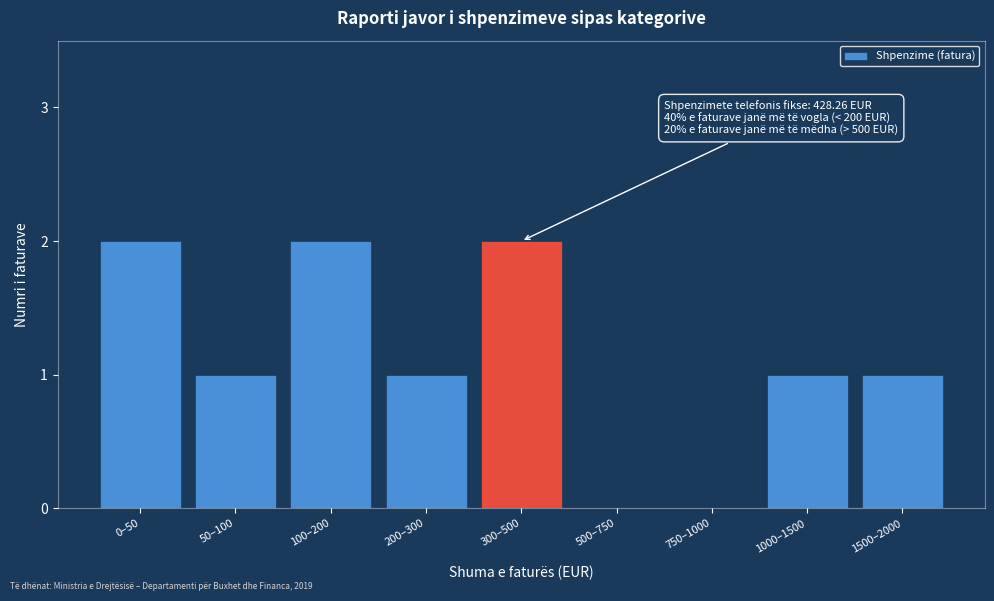

Reading left to right, extract all data points from this chart.

0–50=2	50–100=1	100–200=2	200–300=1	300–500=2	500–750=0	750–1000=0	1000–1500=1	1500–2000=1